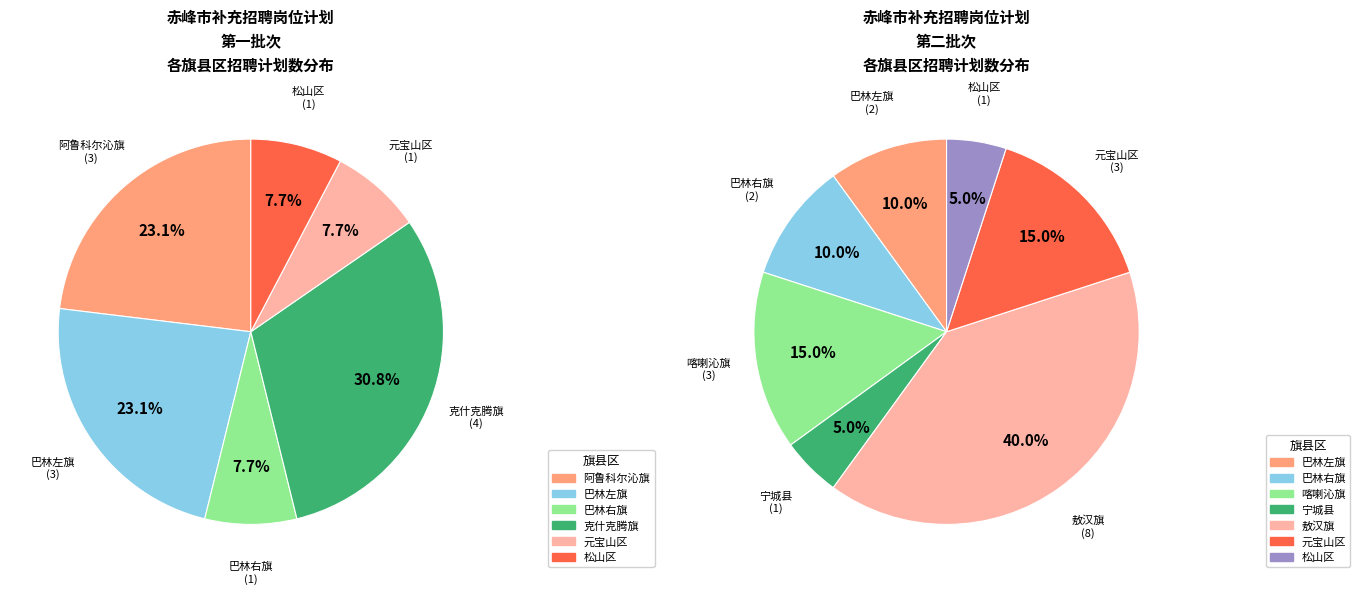

Does 巴林右旗 account for over 50% of the chart?

No